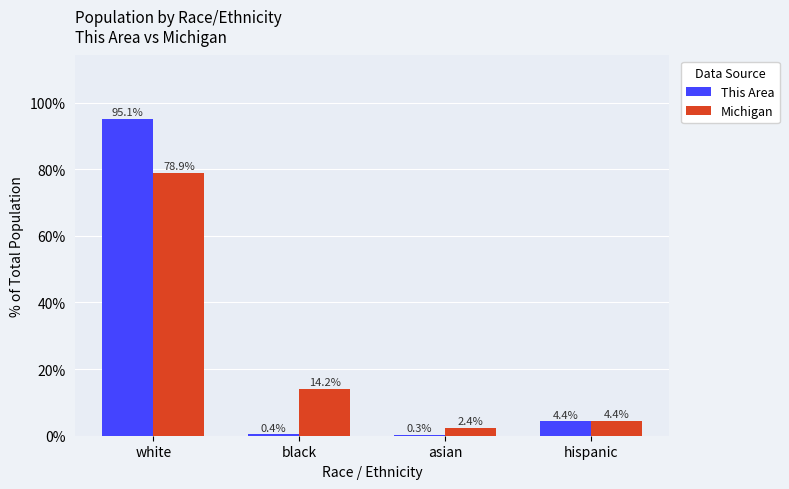

At which category is the sum across all series the highest?

white